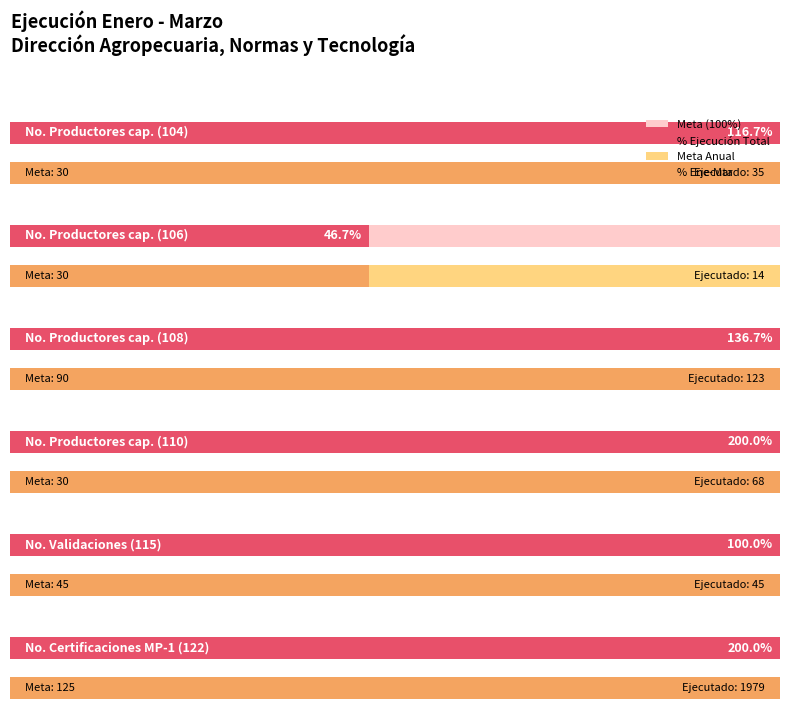

At which category is the sum across all series the highest?

122